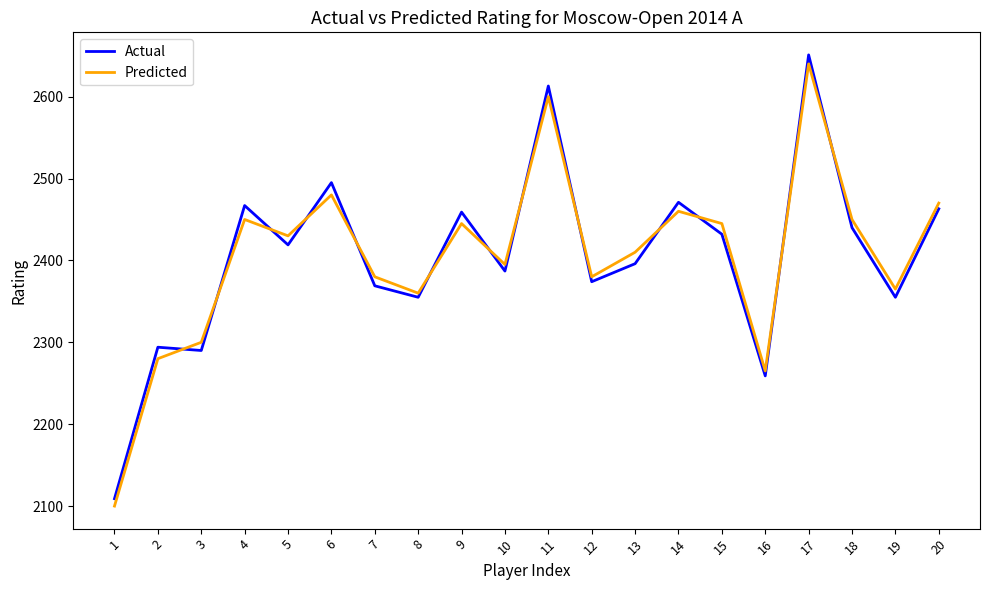

Is the value of Actual at 19 greater than the value of Predicted at 13?

No